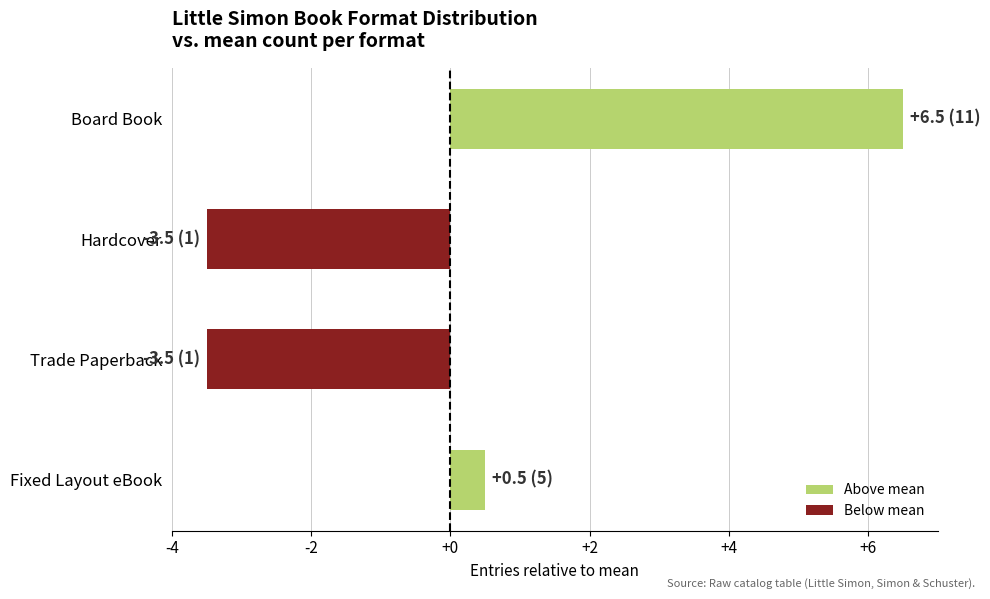

Read the value at Board Book.

6.5